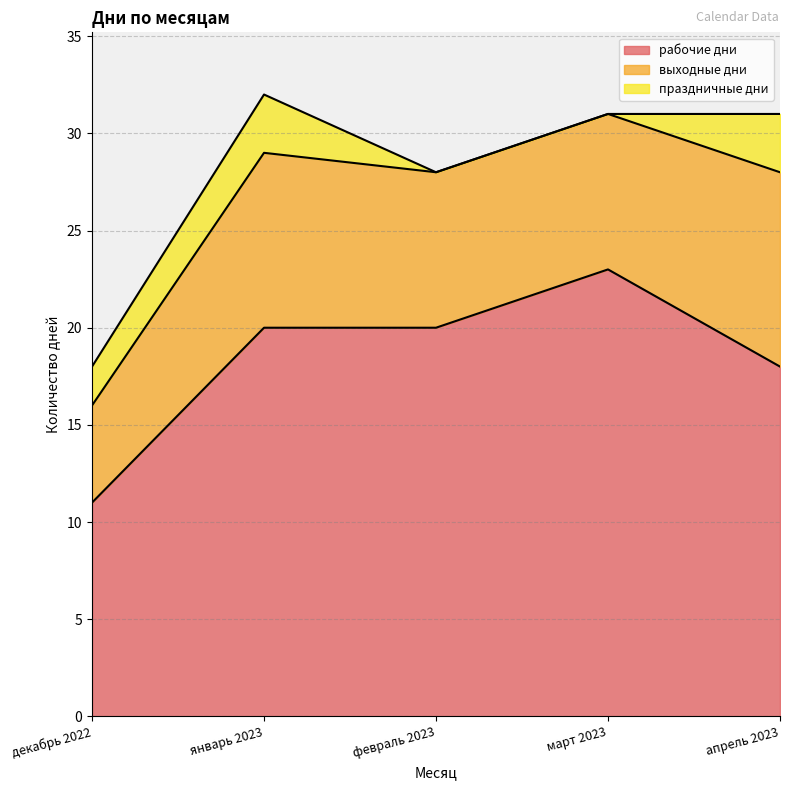

What is the highest value of the выходные дни series?

10